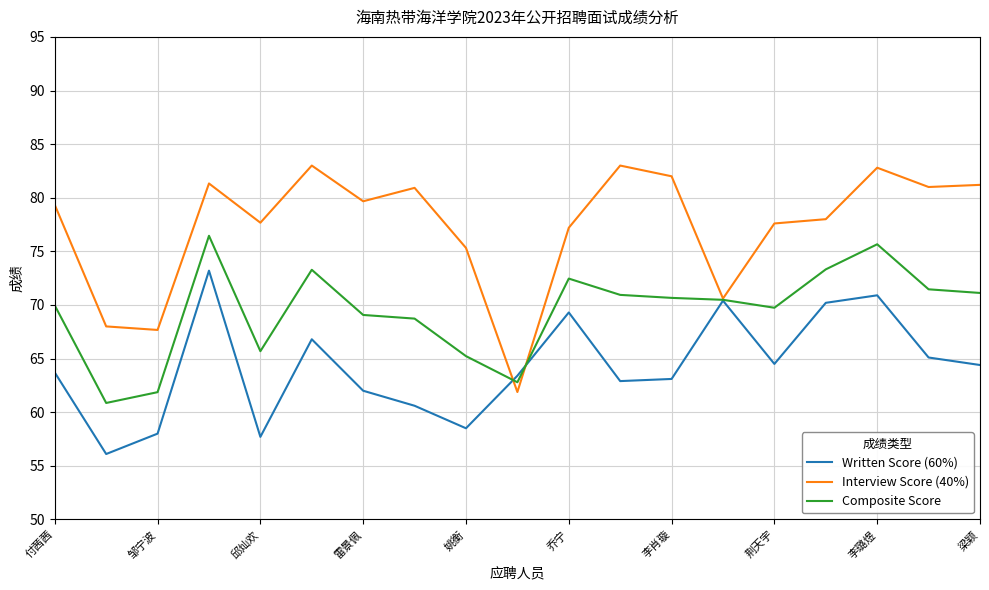

Which series has the largest total across all categories?

Interview Score (40%)